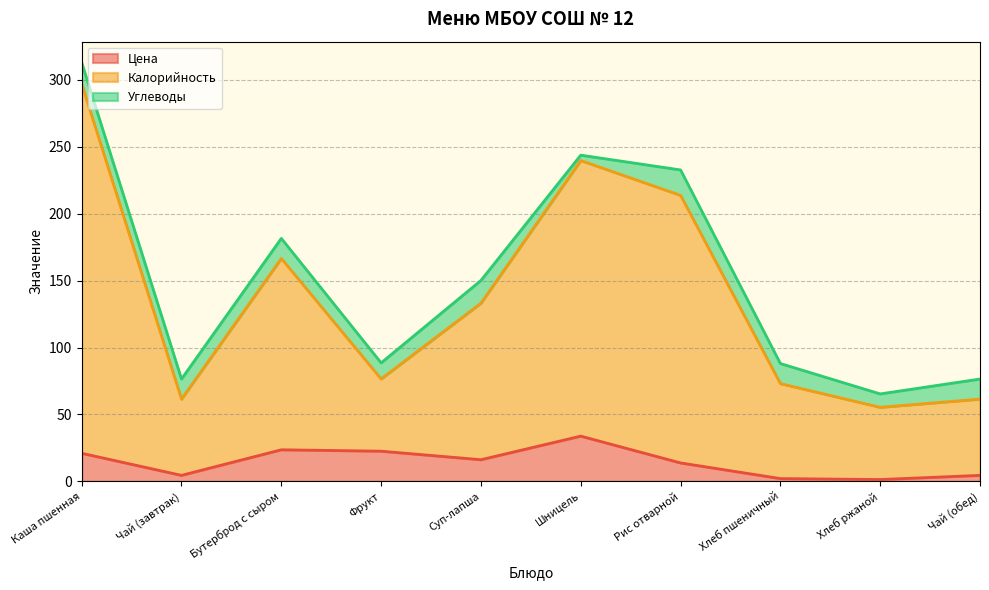

What is the label of the 7th point from the right?

Фрукт